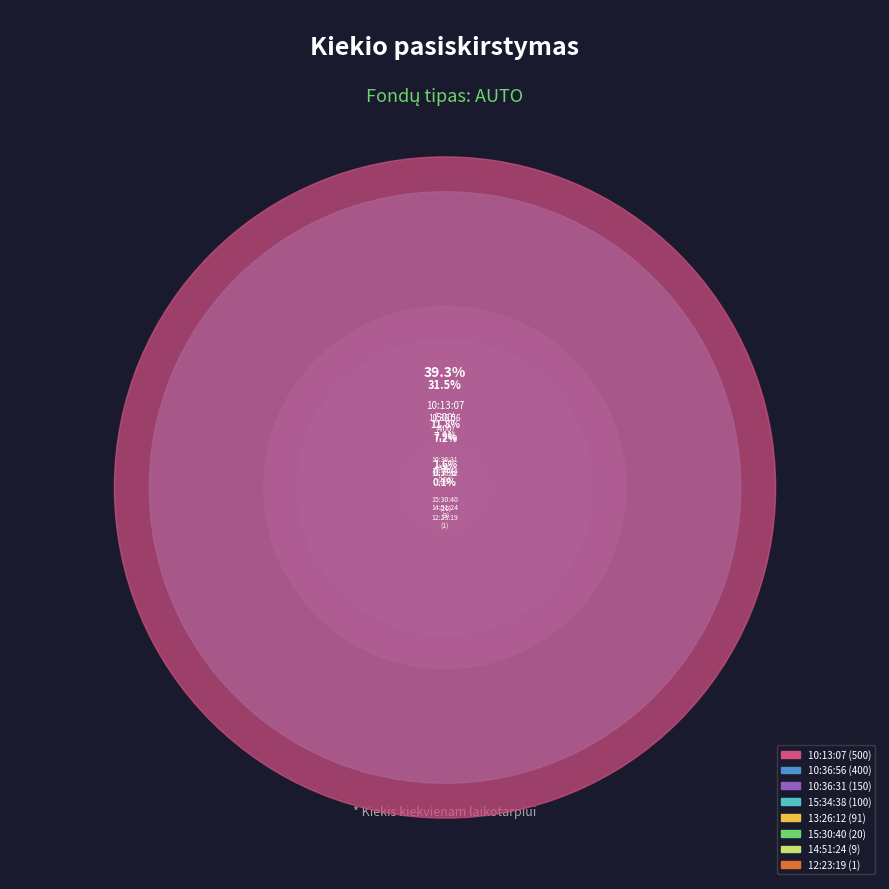

To the nearest percent, what percentage of the pie is 13:26:12?

7%